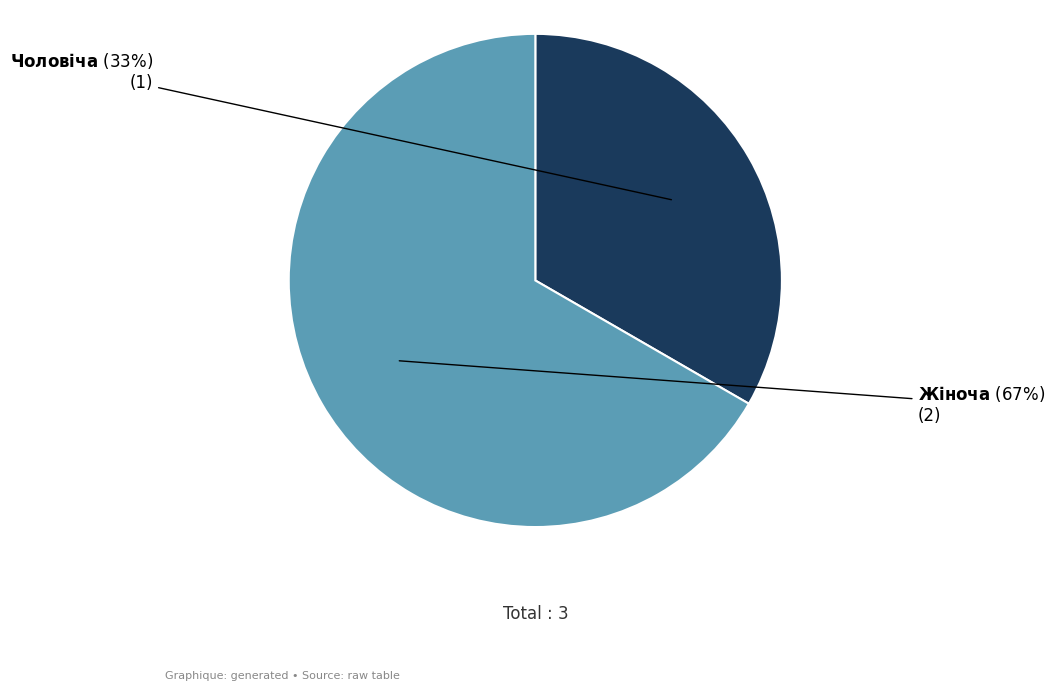

To the nearest percent, what is the average slice percentage?

50%